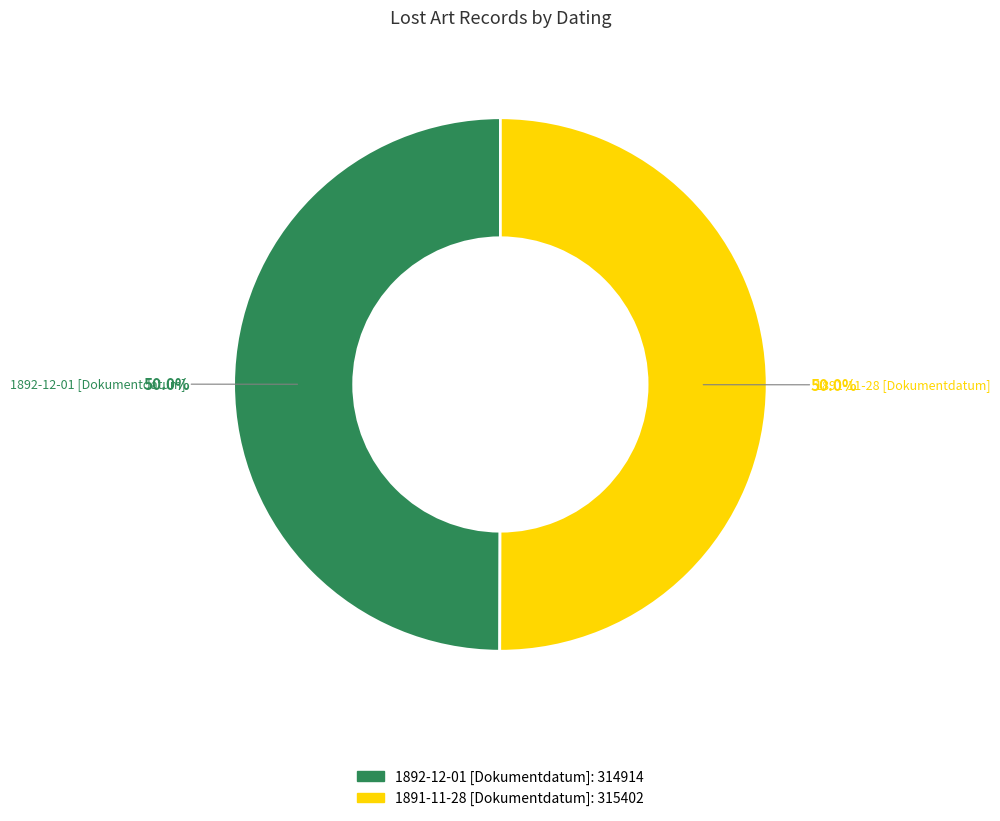

How much of the chart is everything except 1891-11-28 [Dokumentdatum]?

50.0%